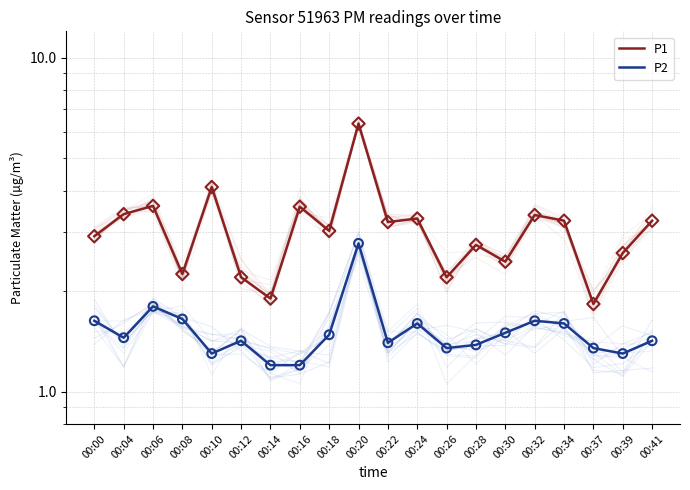

What is the total value across all series at 00:37?

3.2